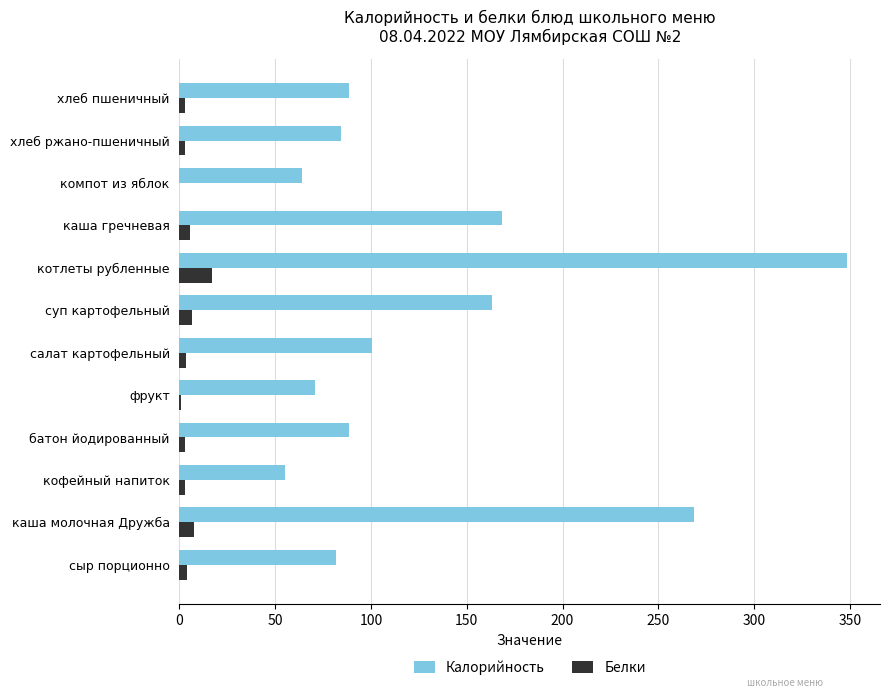

The Калорийность series shows 169.3 at салат картофельный. True or false?

False